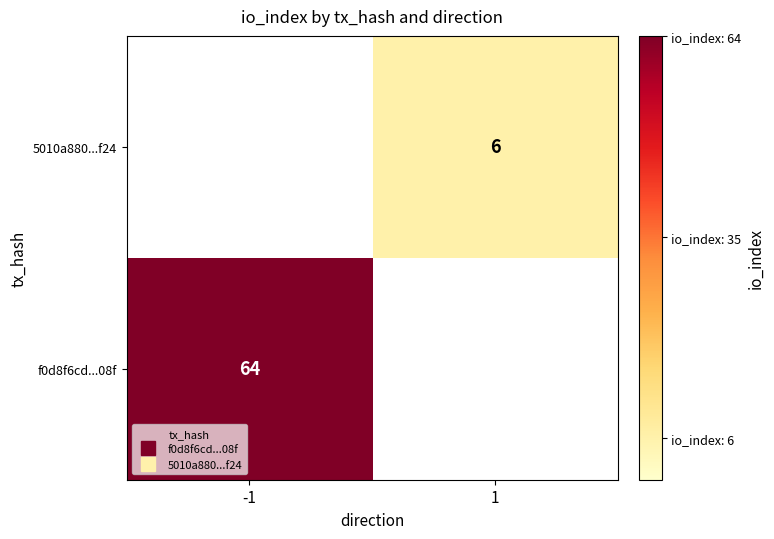

What is the sum of all f0d8f6cd...08f values?

64